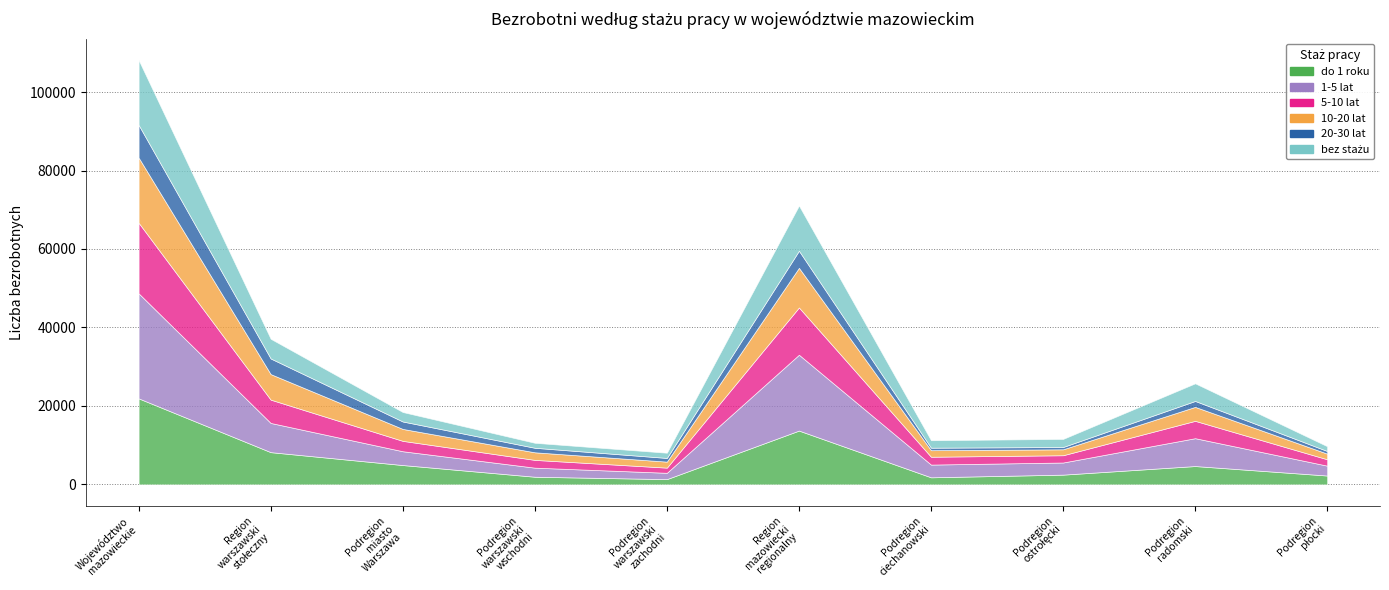

Rank the series by their maximum value, from highest to lowest.

1-5 lat, do 1 roku, 5-10 lat, 10-20 lat, bez stażu, 20-30 lat